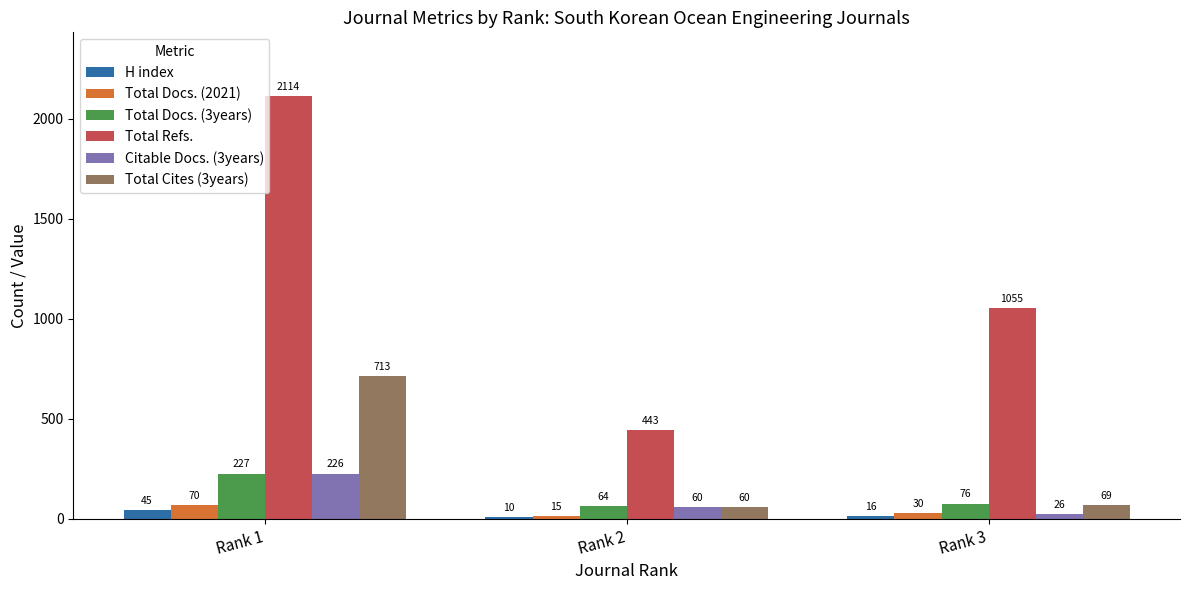

Where is Total Refs. nearest to the value 1278?

Rank 3